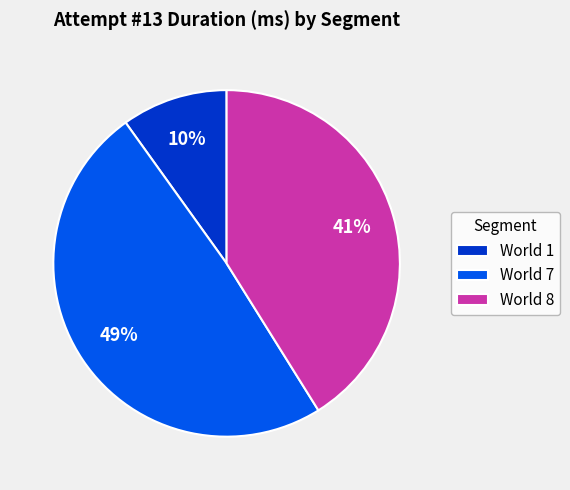

Between World 8 and World 1, which is larger?

World 8